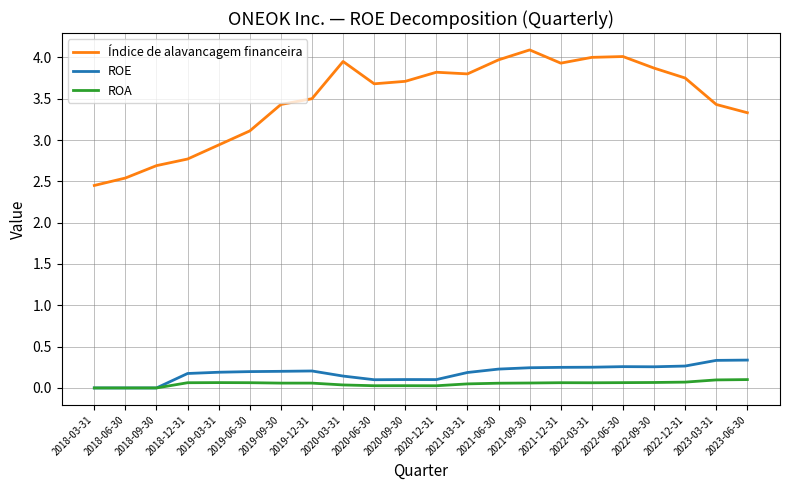

Where is the first local maximum for Índice de alavancagem financeira?

2020-03-31